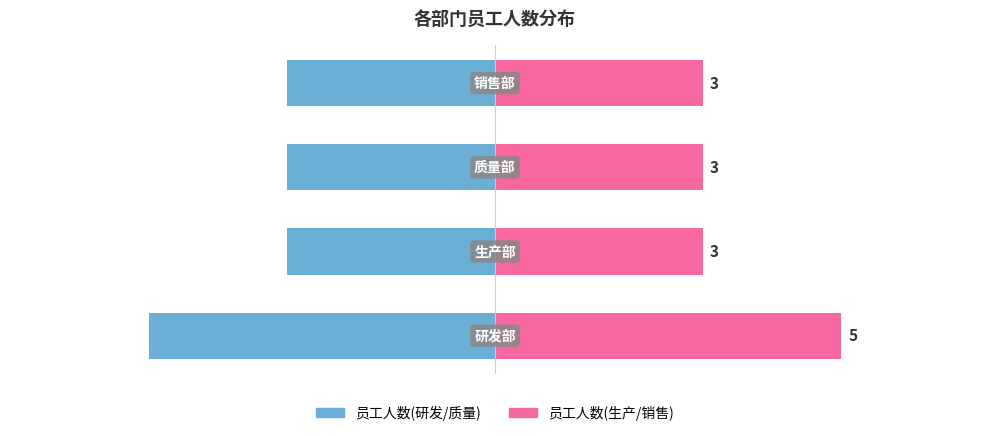

Reading left to right, list all the values displayed in this chart.

员工人数(左): -5	-3	-3	-3
员工人数(右): 5	3	3	3